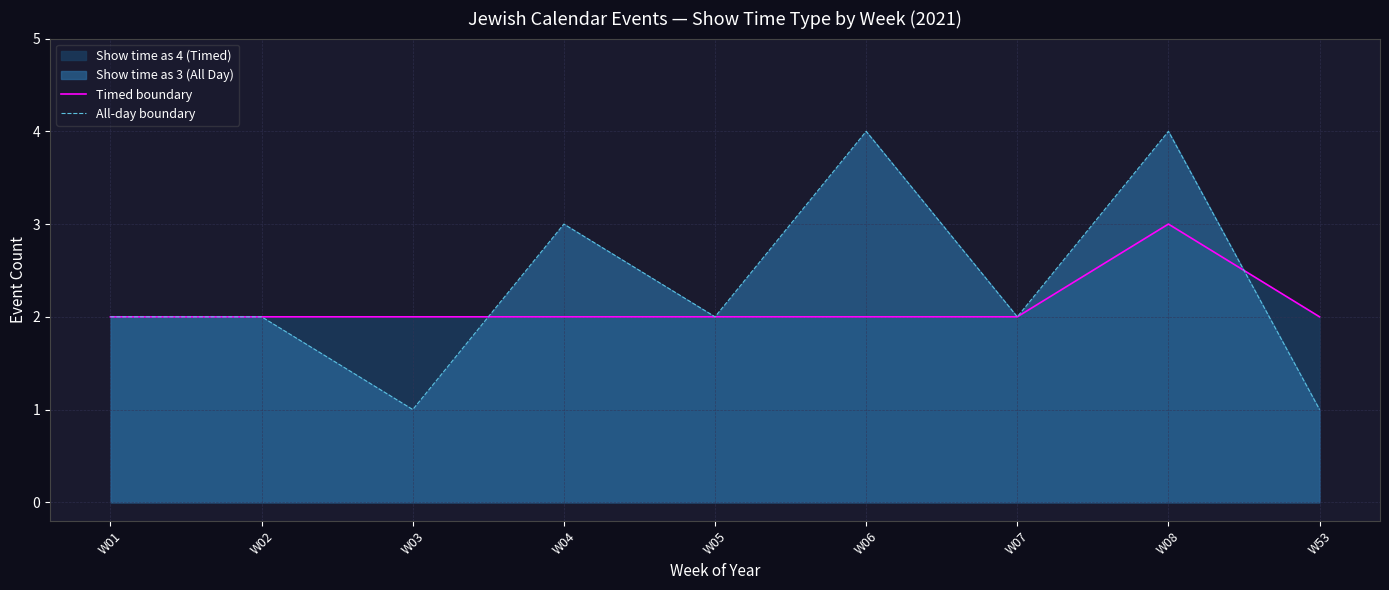

Which category has the highest value across all series?

W06